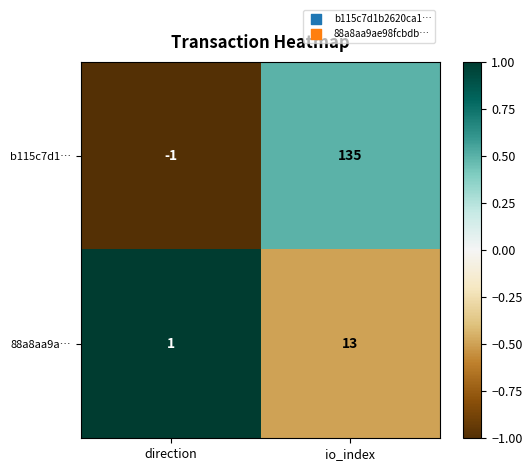

Rank the series by their maximum value, from highest to lowest.

b115c7d1…, 88a8aa9a…